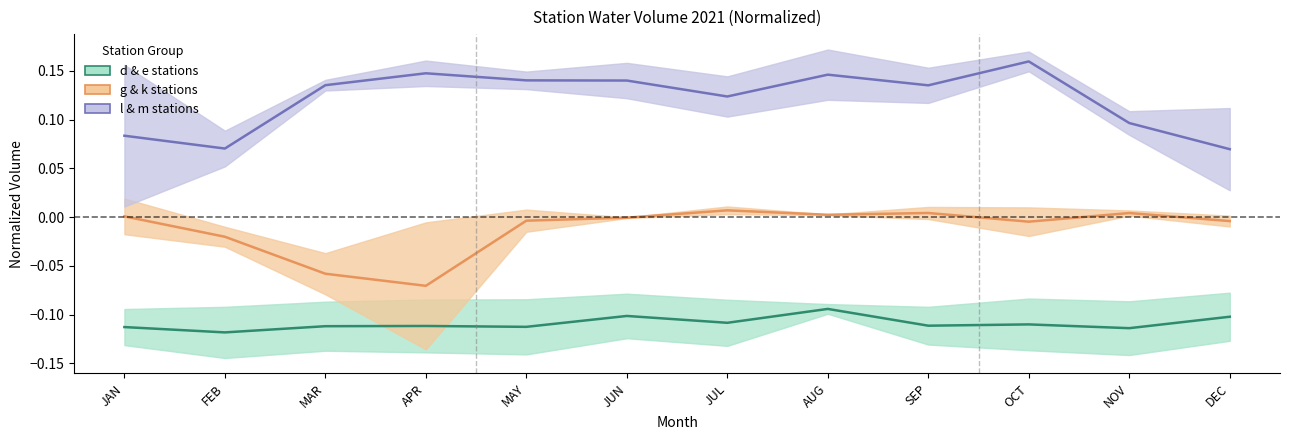

List the series in order of their overall mean, highest first.

l & m stations, g & k stations, d & e stations